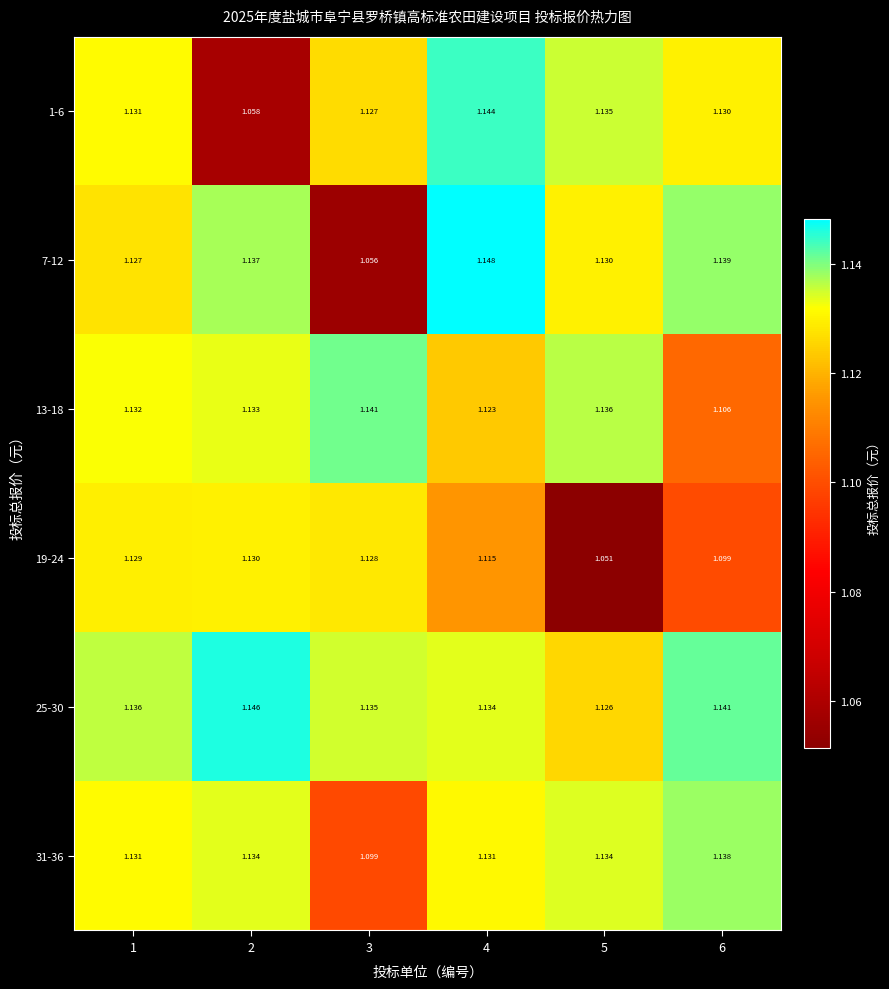

Which series has the largest total across all categories?

25-30